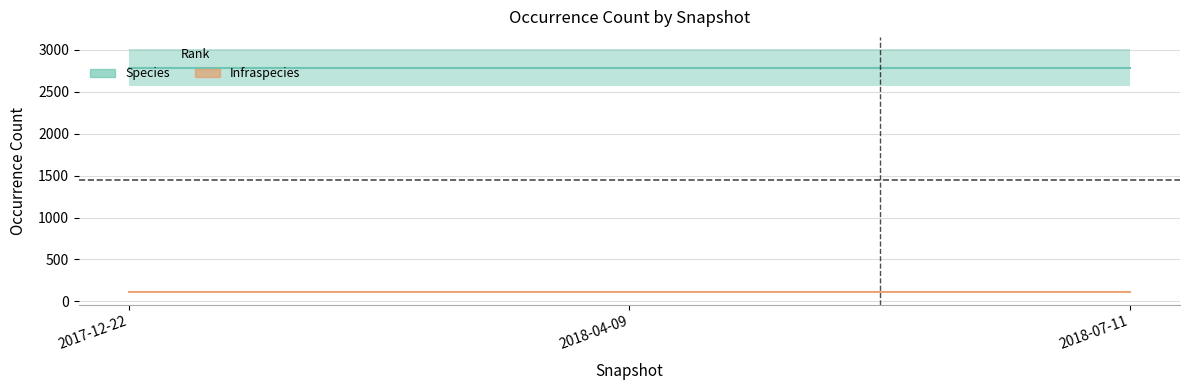

At which label is Species closest to 2788?

2017-12-22